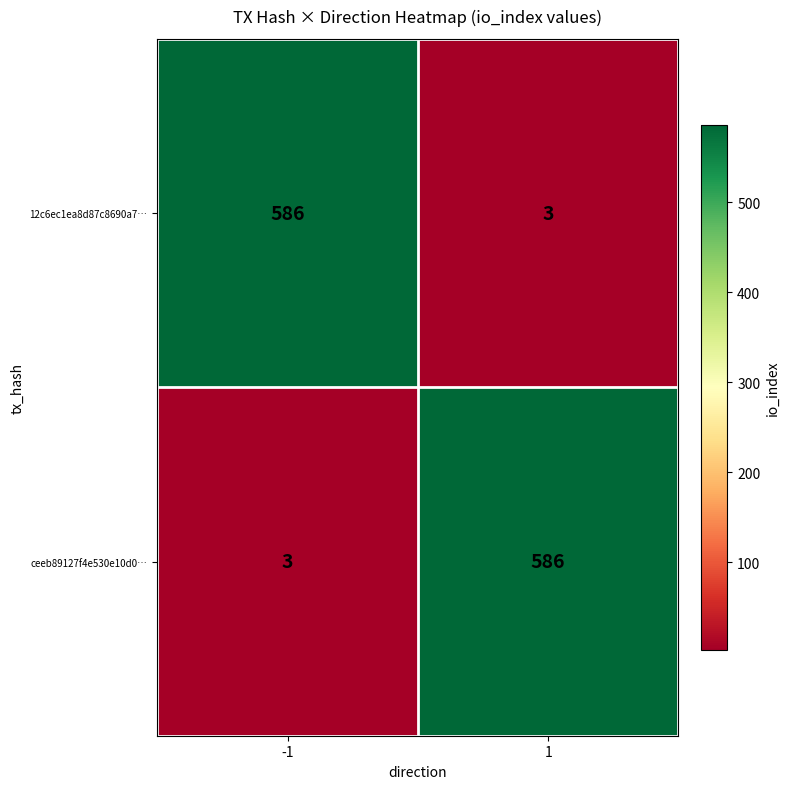

Rank the series at -1 from highest to lowest value.

12c6ec1ea8d87c8690a7…, ceeb89127f4e530e10d0…